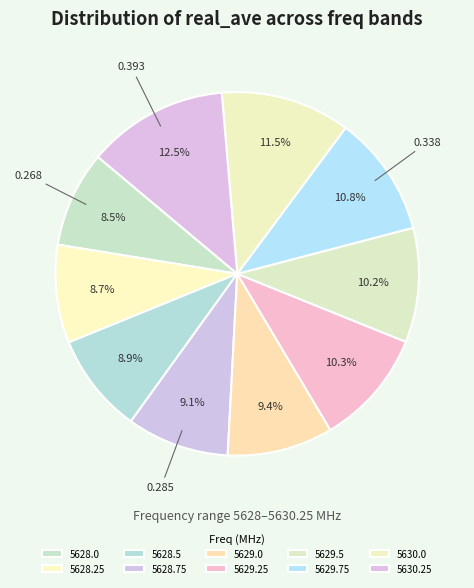

What portion of the pie excludes 5629.75?

89.2%